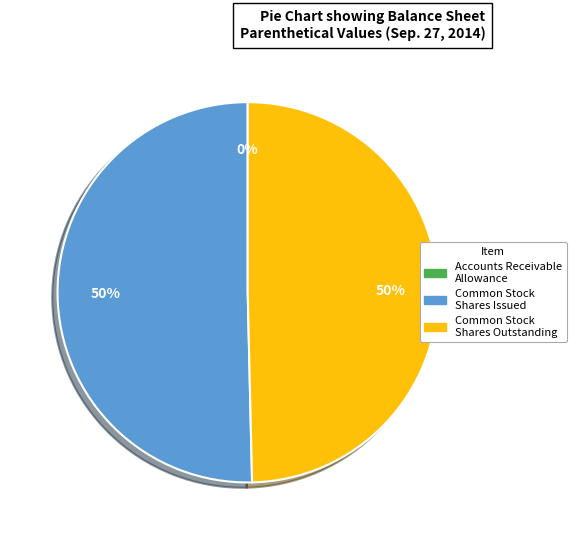

To the nearest percent, what is the average slice percentage?

33%